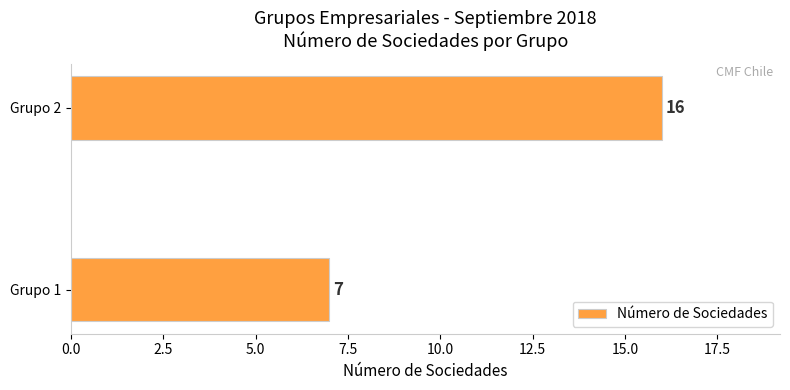

What is the average value?

12